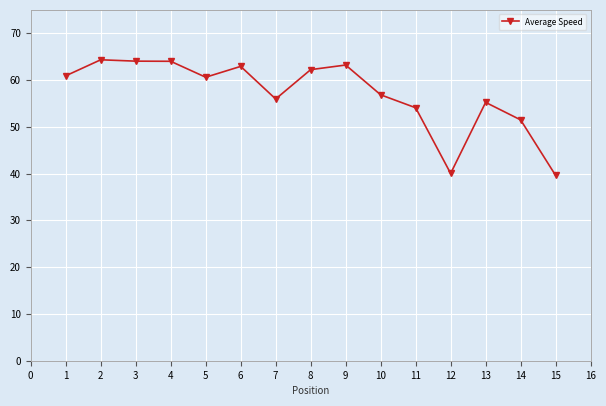

True or false: the data has more than 0 interior local peaks.

True